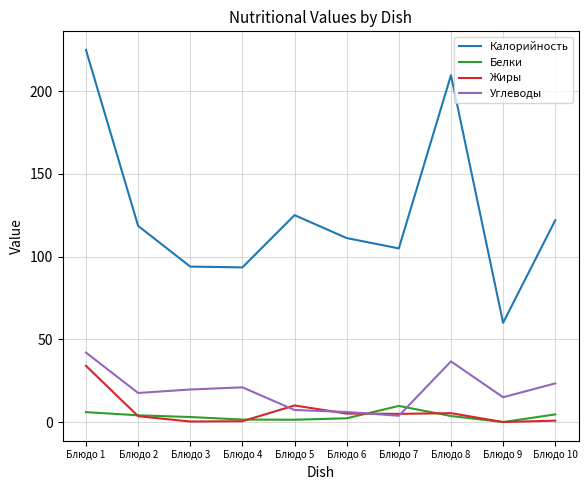

Which series has the largest total across all categories?

Калорийность